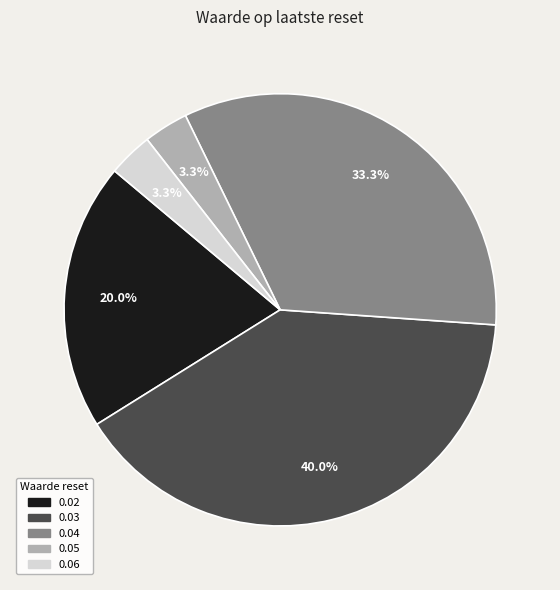

To the nearest percent, what is the average slice percentage?

20%